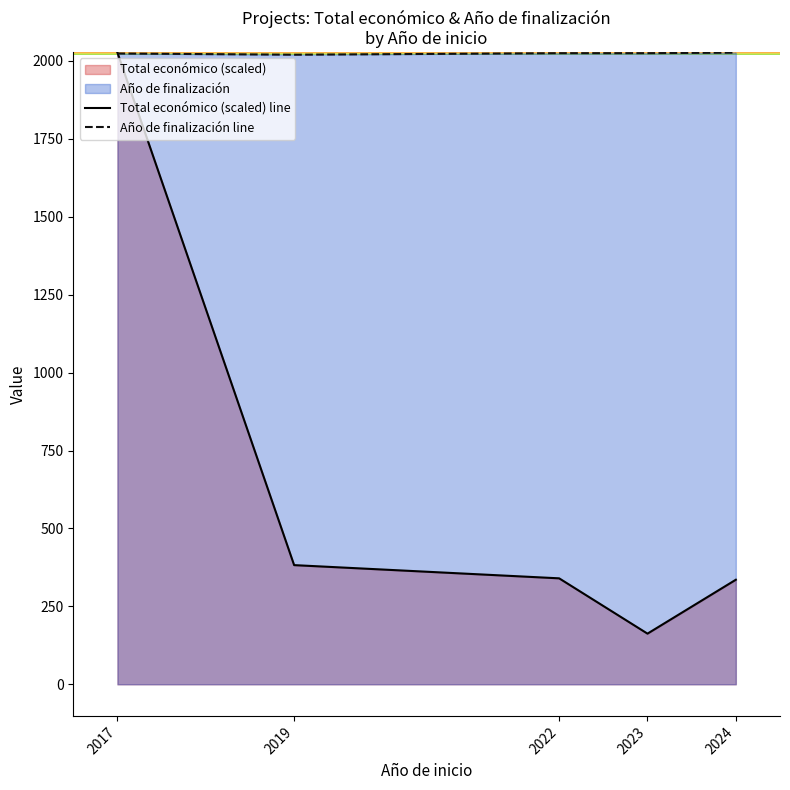

True or false: Año de finalización line and Total económico (scaled) line cross at least once.

True